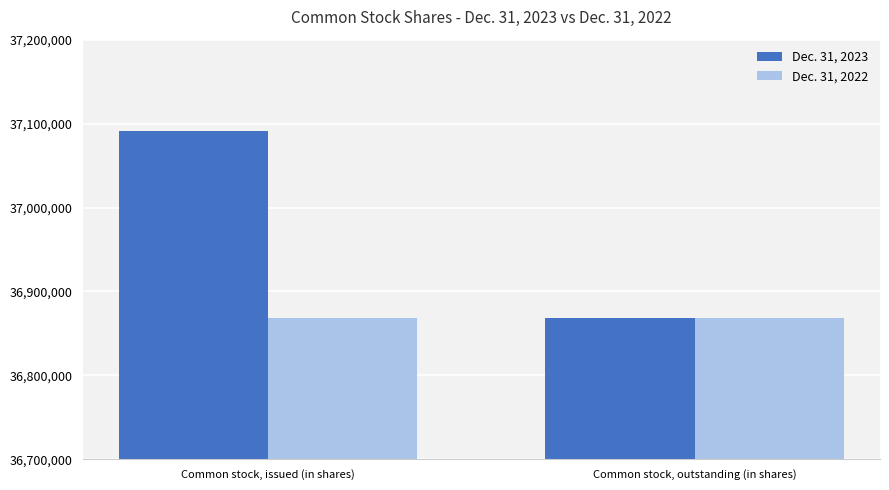

The Dec. 31, 2022 series shows 36868000 at Common stock, outstanding (in shares). True or false?

True